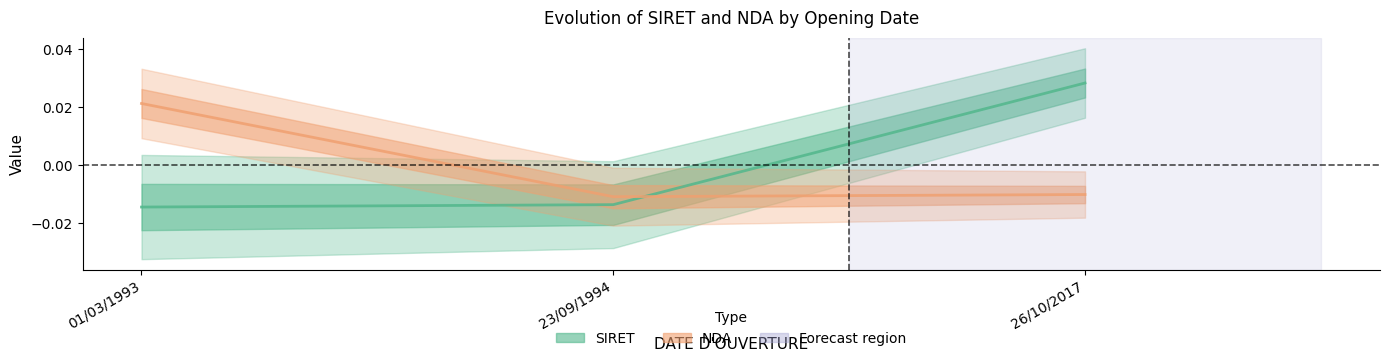

Which category has the highest value across all series?

26/10/2017